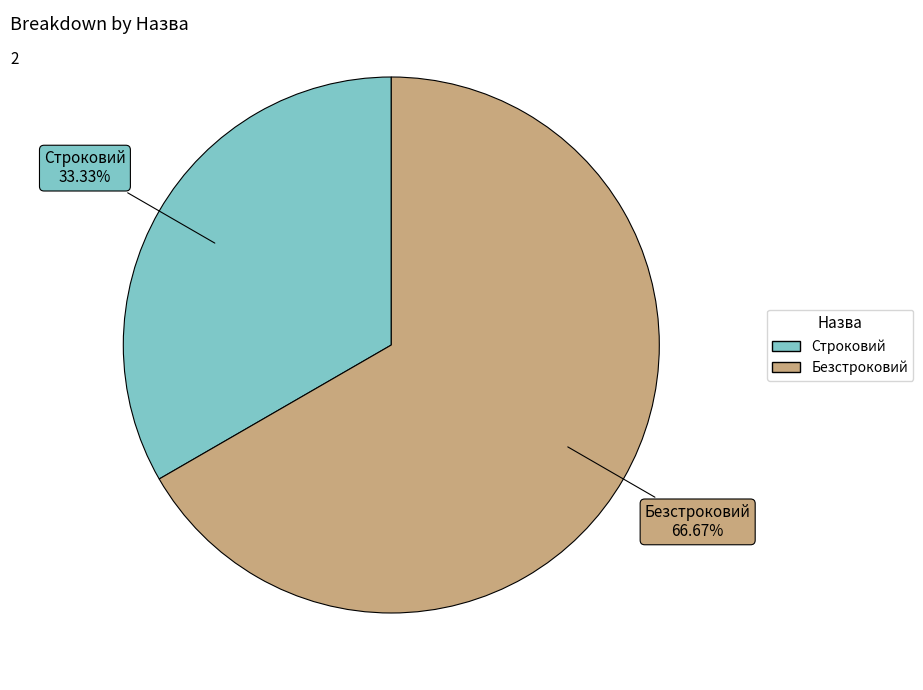

Count the number of slices in the pie.

2